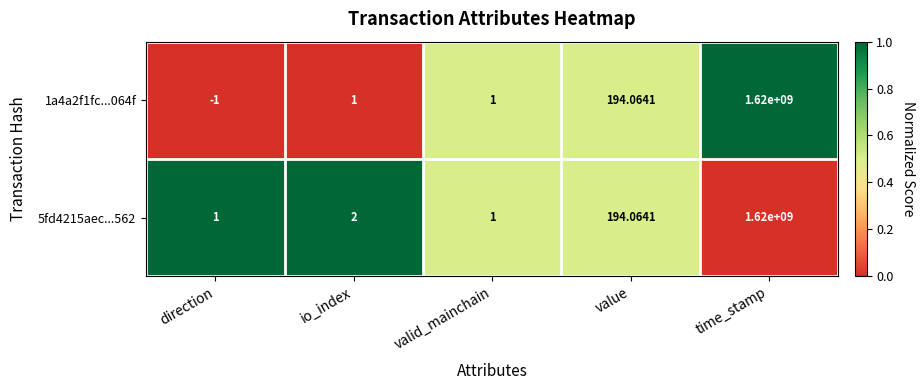

At how many categories does at least one series exceed 0?

5